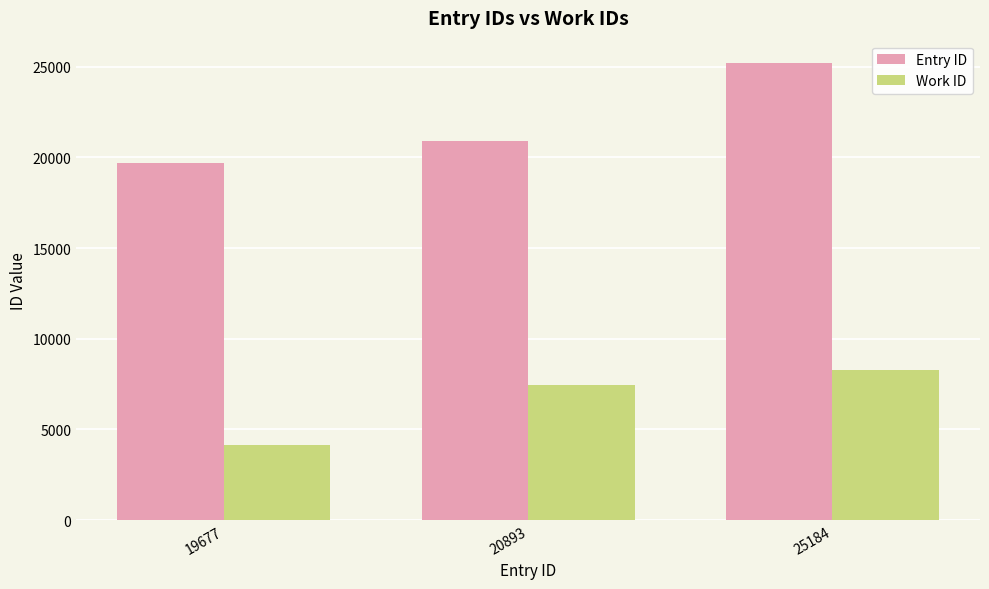

What is the difference between the maximum and minimum values in the Entry ID series?

5507